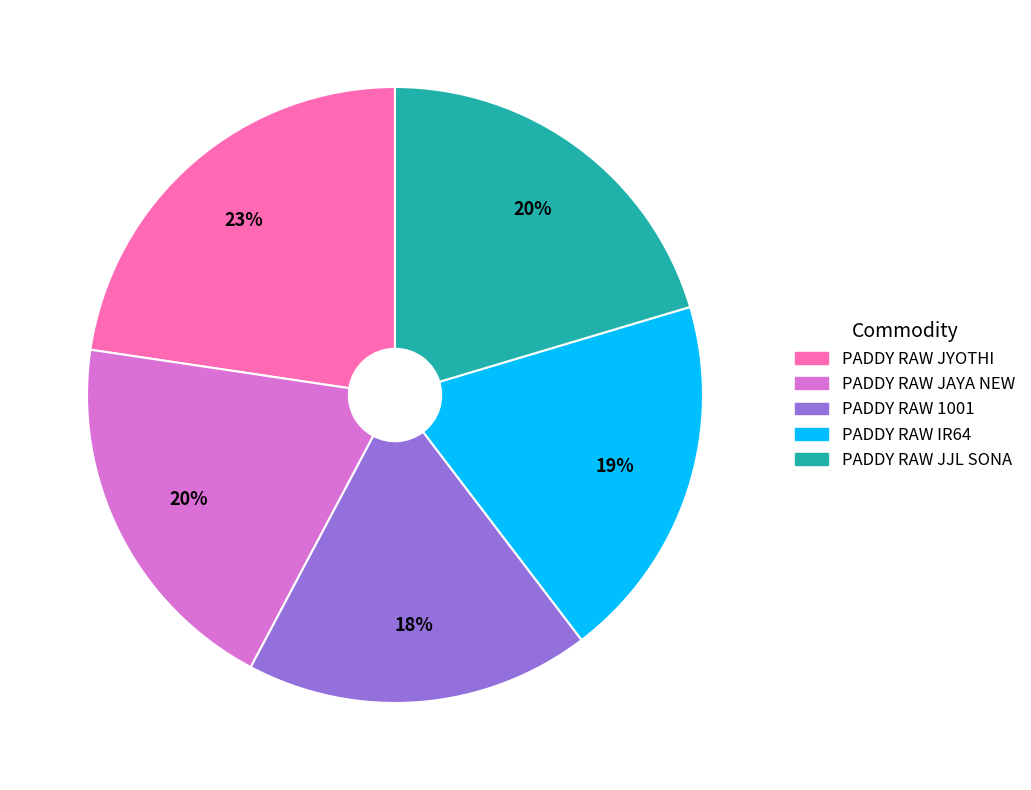

Is the sum of PADDY RAW JYOTHI and PADDY RAW IR64 greater than half?

No